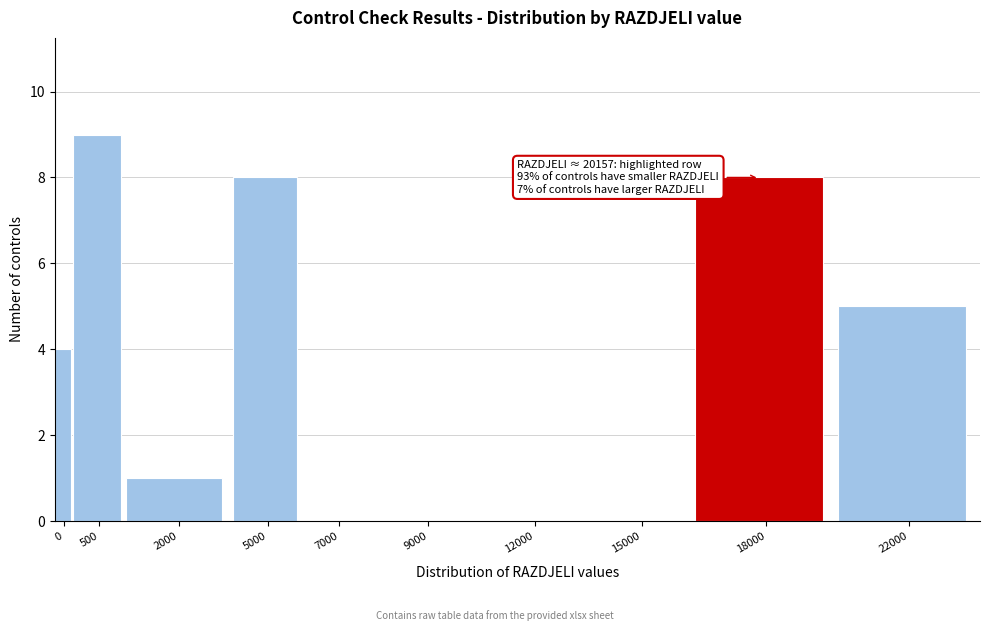

Reading left to right, extract all data points from this chart.

0=4	500=9	2000=1	5000=8	7000=0	9000=0	12000=0	15000=0	18000=8	22000=5